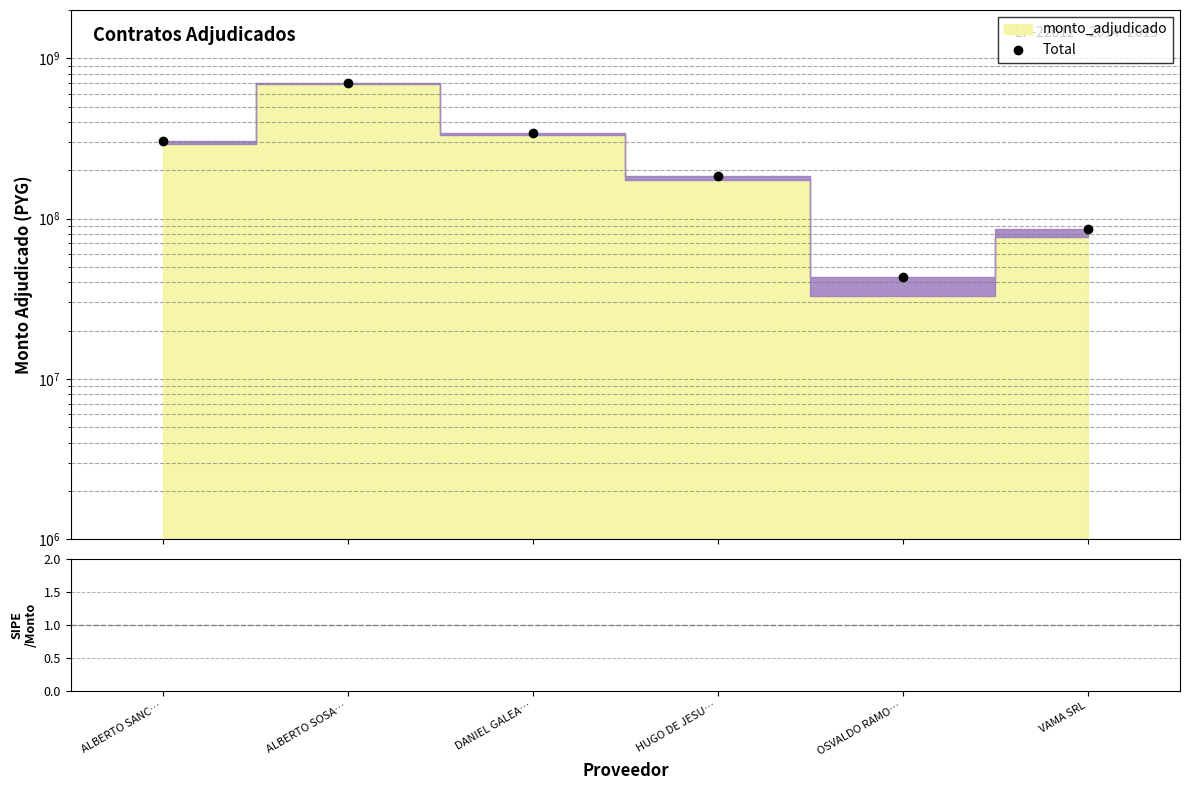

Where does the SIPE/Monto series first go above 576608?

HUGO DE JESU…